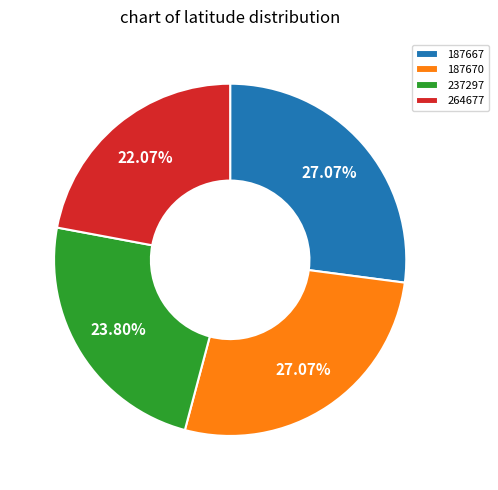

To the nearest percent, what is the difference between the largest and smallest slice percentages?

5%